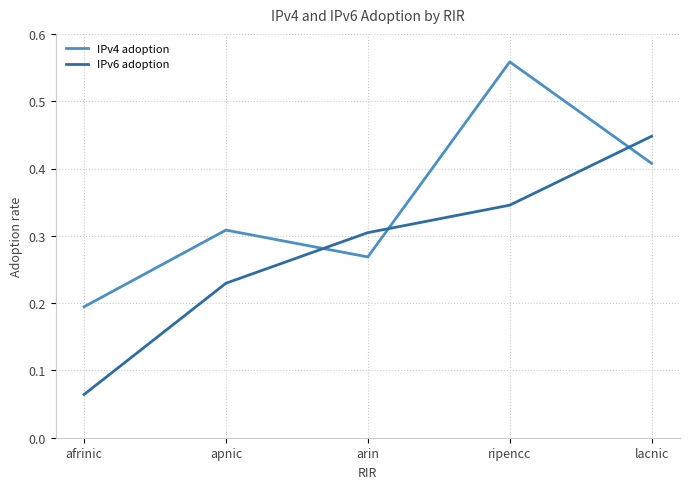

Which series has the largest range (max minus min)?

IPv6 adoption